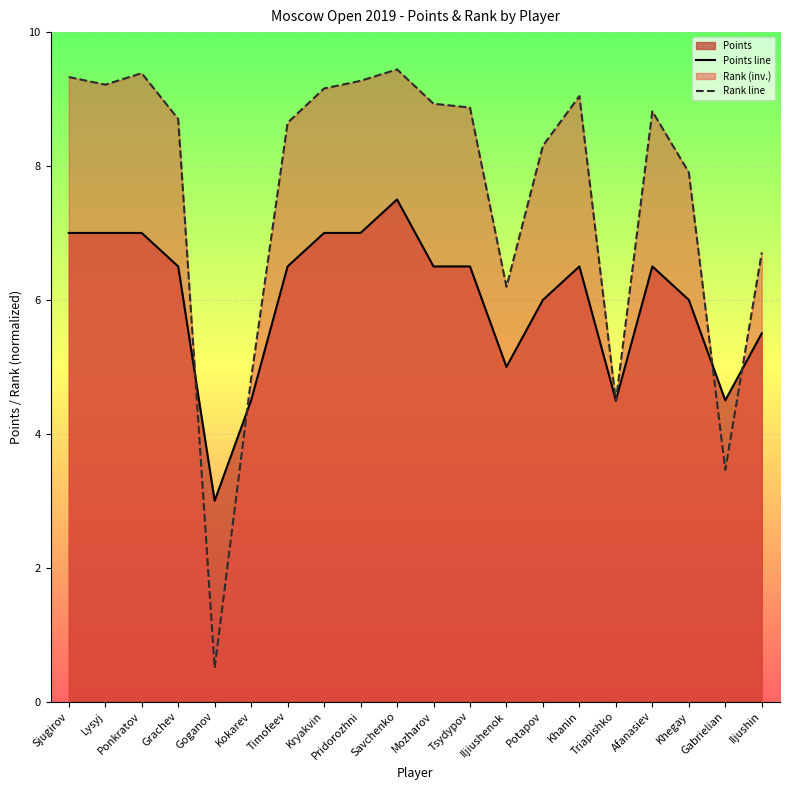

What position from the right is Khanin?

6